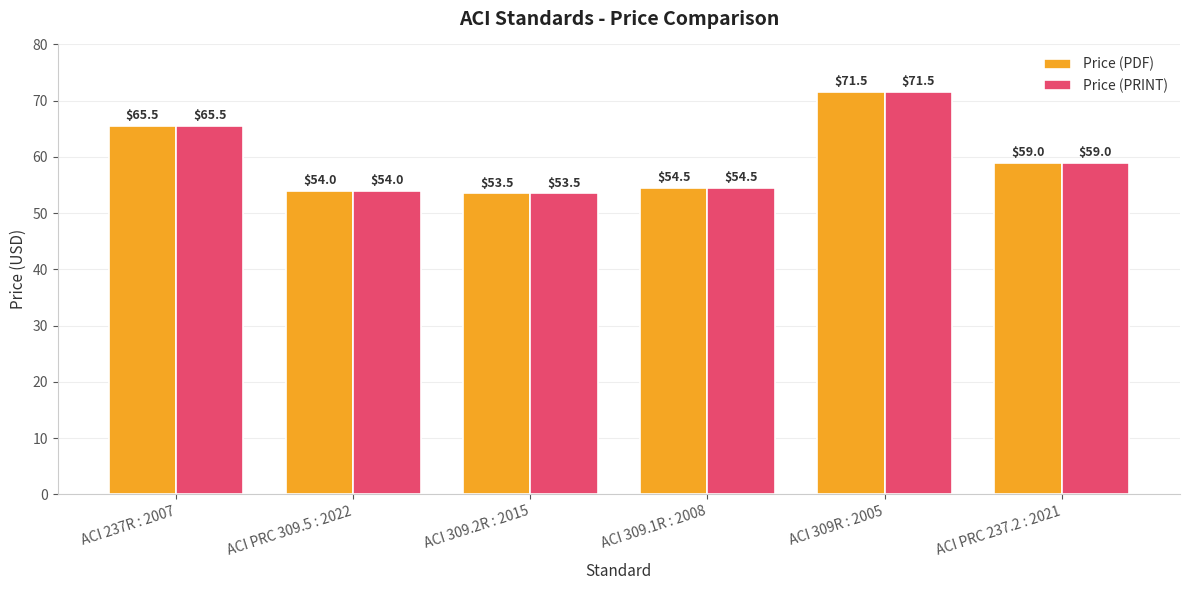

Rank the categories by Price (PDF) value from lowest to highest.

ACI 309.2R : 2015, ACI PRC 309.5 : 2022, ACI 309.1R : 2008, ACI PRC 237.2 : 2021, ACI 237R : 2007, ACI 309R : 2005